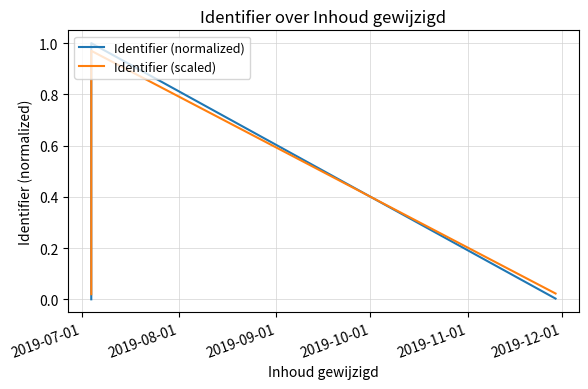

In Identifier (scaled), how many points are higher than both neighbors (excluding endpoints)?

1